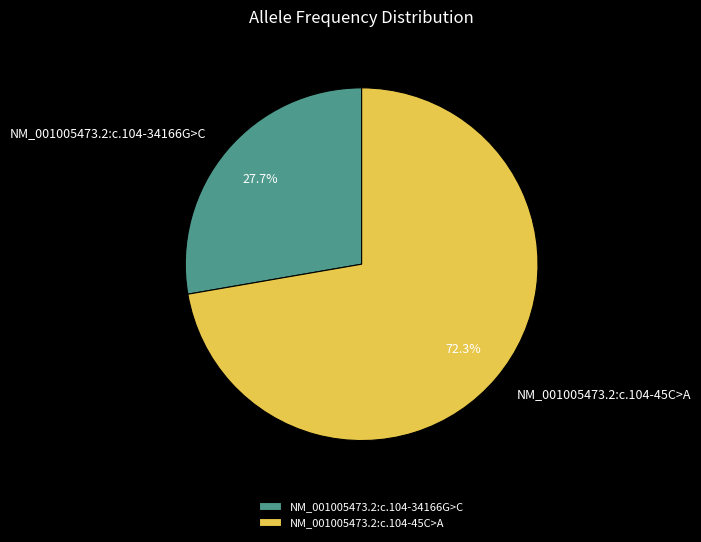

To the nearest percent, what percentage of the pie is NM_001005473.2:c.104-45C>A?

72%